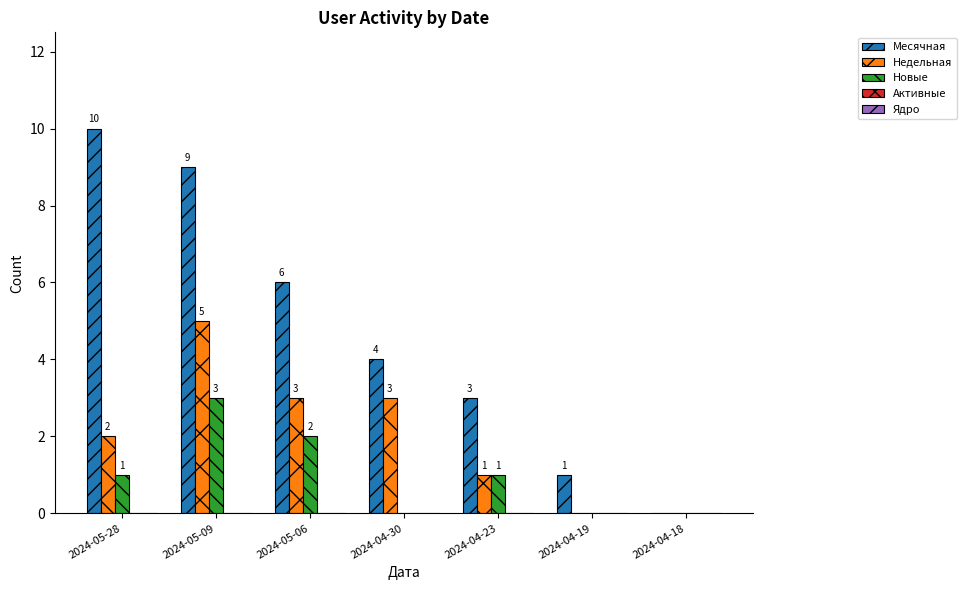

Which category has the highest value in the Недельная series?

2024-05-09